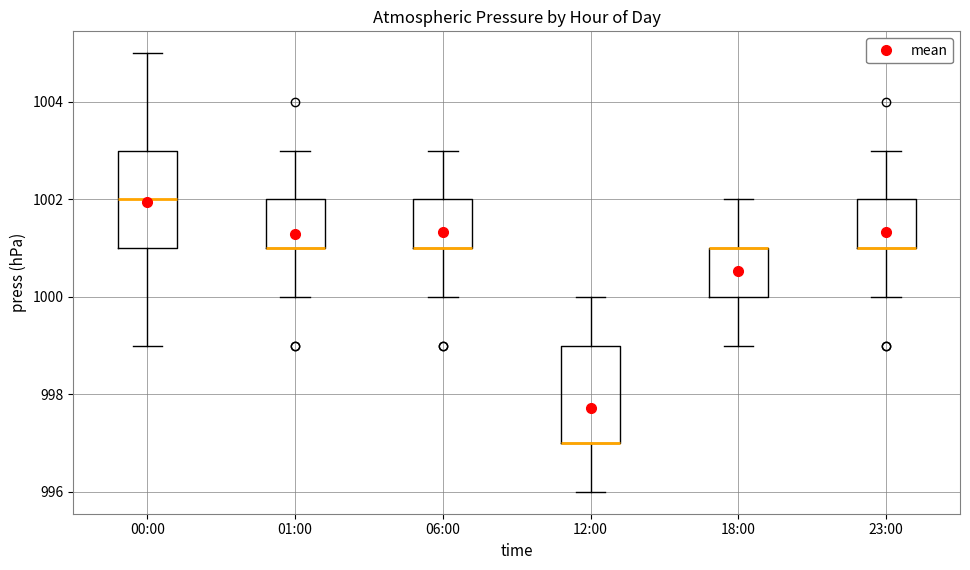

Where is the upper edge of the box for 18:00 on the y-axis? The values are not printed on the chart, so give them approximately, as read against the axis.

1001